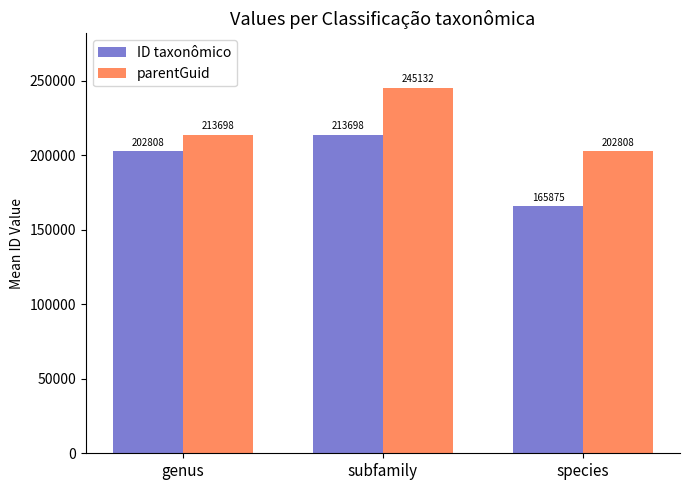

Between genus and subfamily, which series saw the biggest shift?

parentGuid